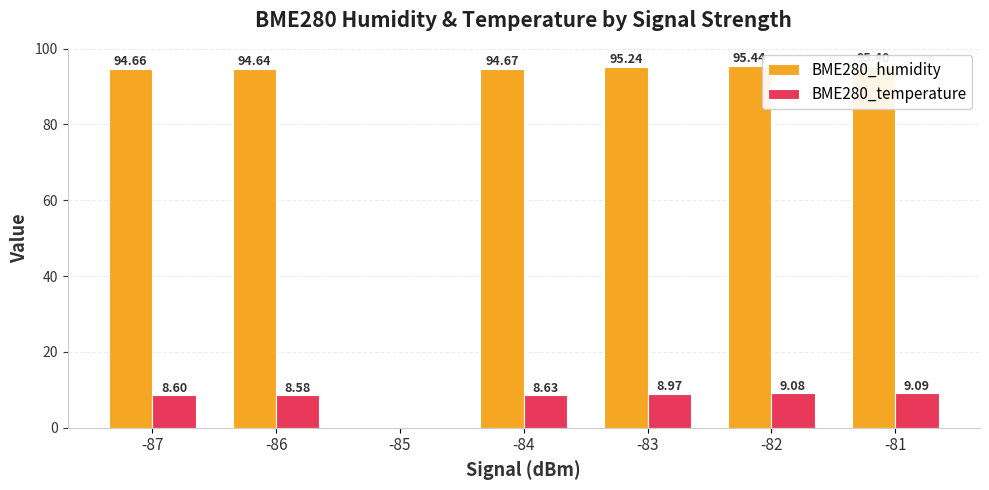

What is the sum of the BME280_temperature values at -87 and -85?

8.6